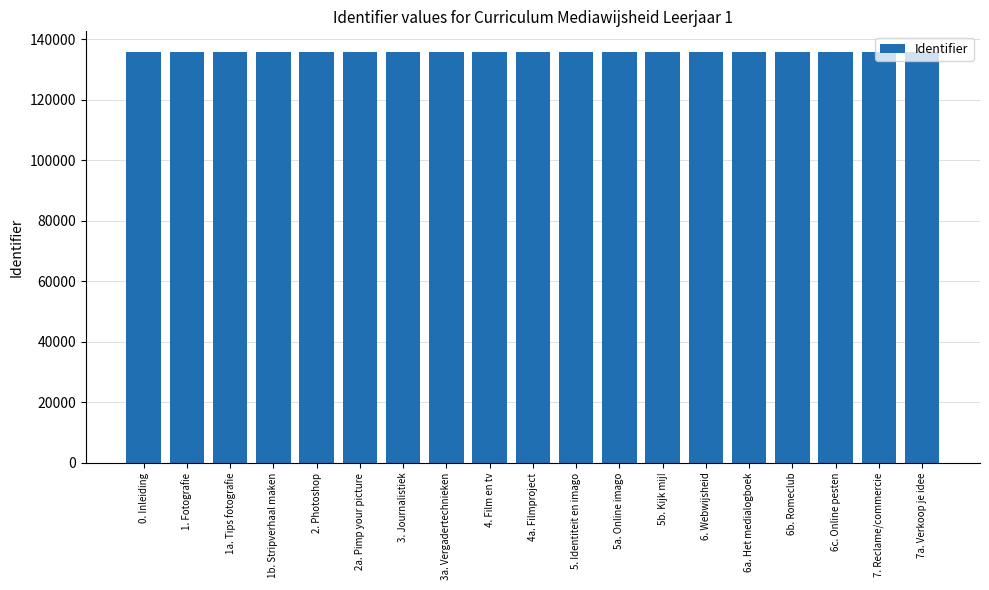

What is the sum of the values at 4. Film en tv and 1b. Stripverhaal maken?

271754